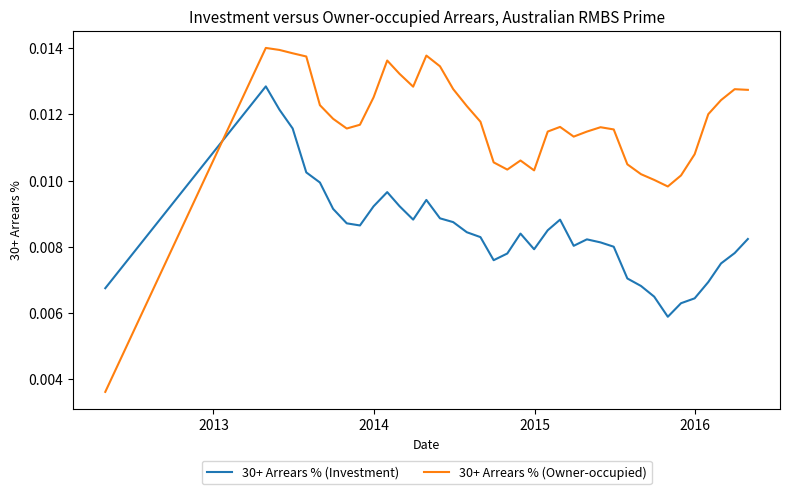

Is this an area chart (filled region under the line)?

No